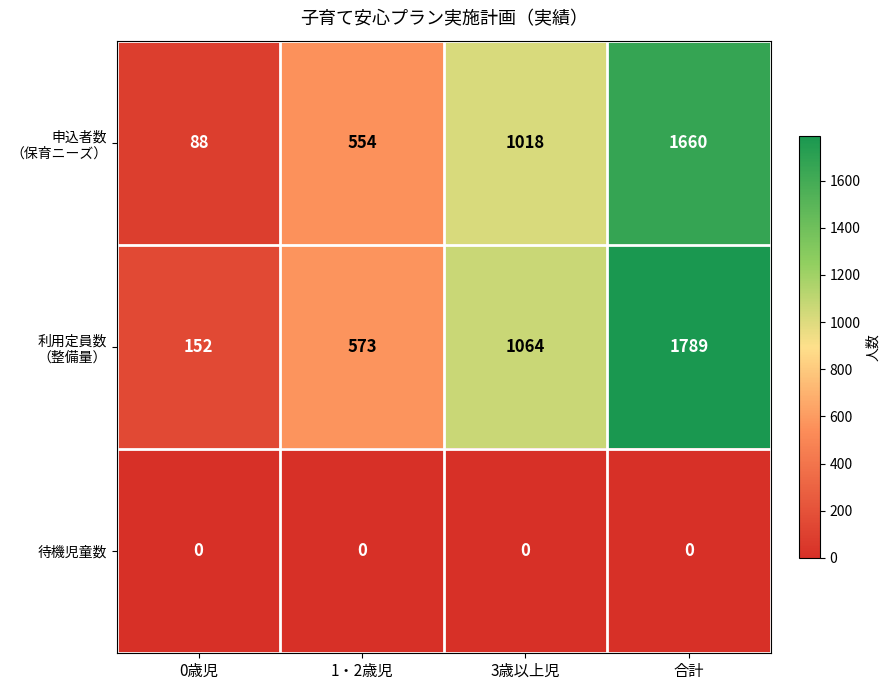

How many series are shown in this chart?

3